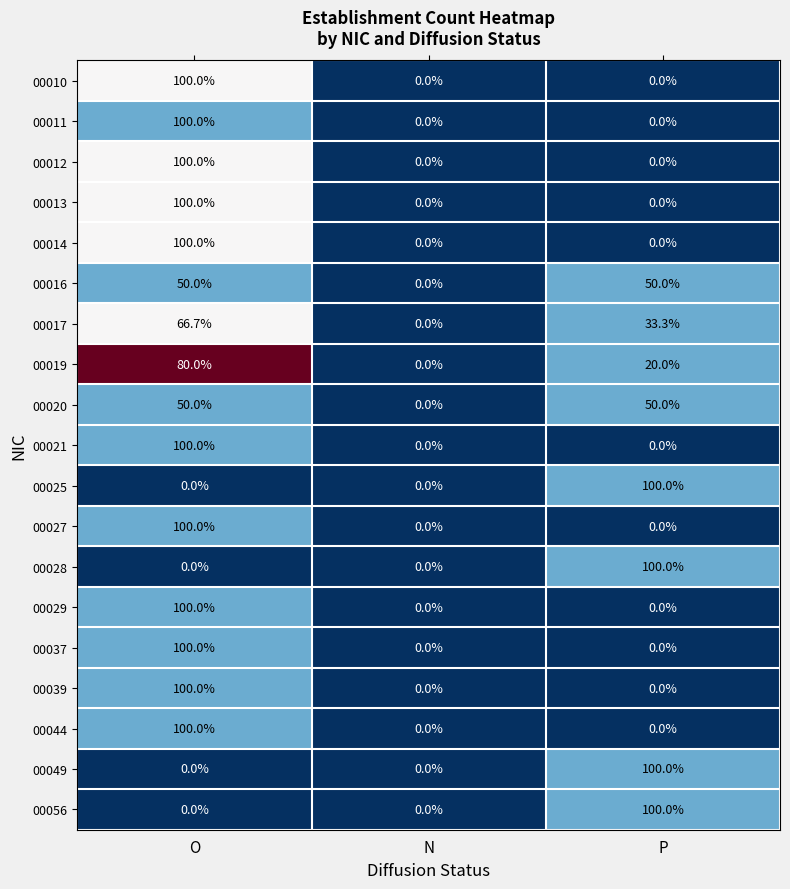

What is the average value of the 00025 series?

33.3